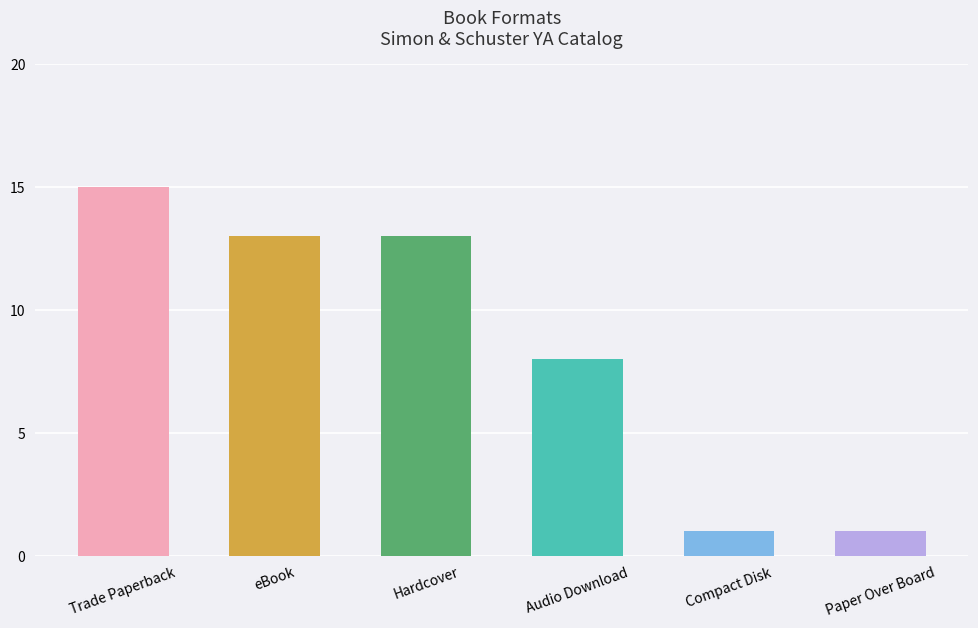

Which category has the highest value across all series?

Trade Paperback